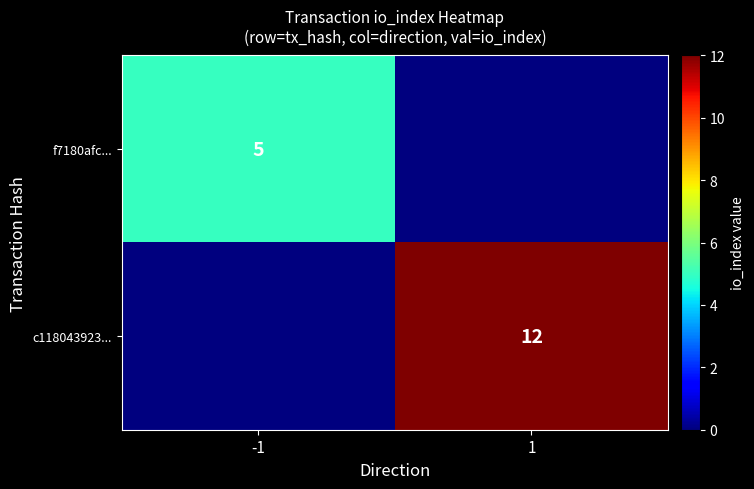

The value of f7180afc... at -1 is 8. True or false?

False